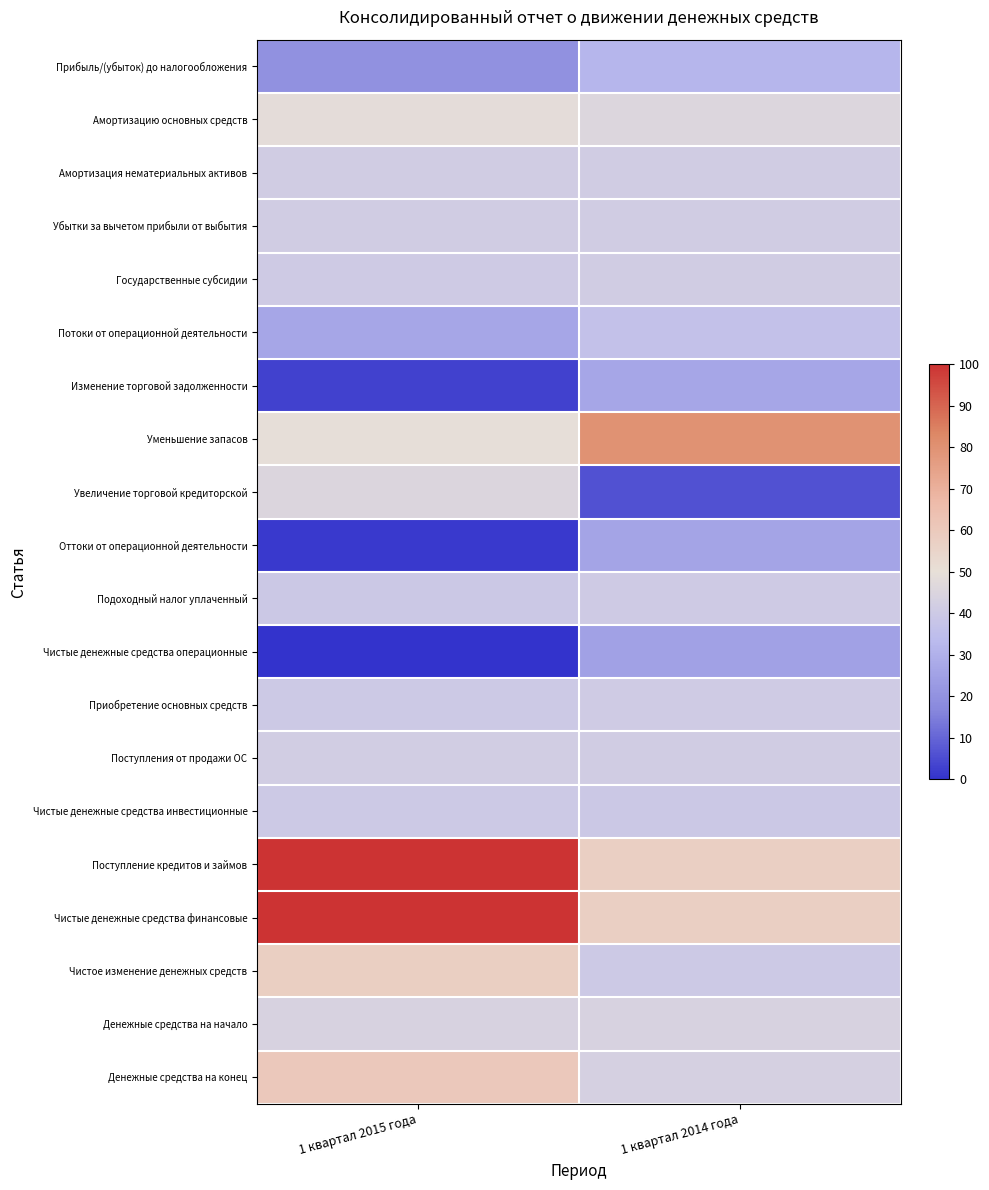

Which series has the widest spread of values?

Поступление кредитов и займов